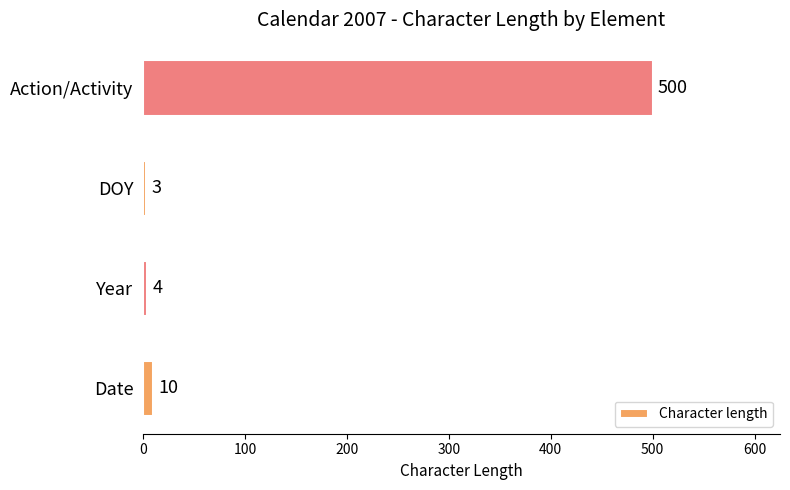

Reading top to bottom, transcribe all the data shown in this chart.

500	3	4	10